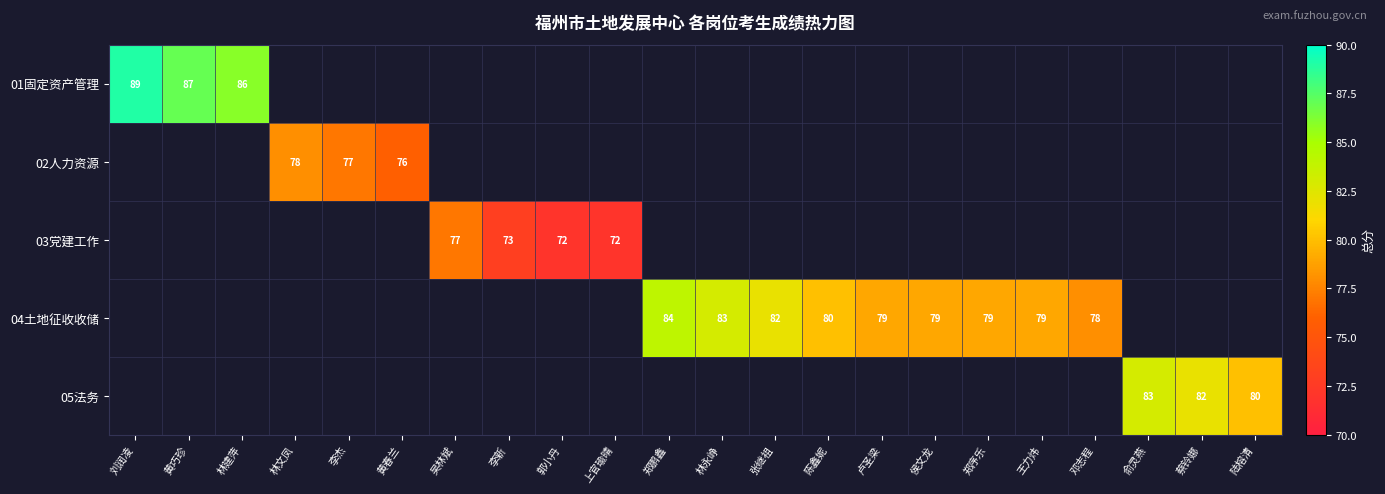

Is it true that 04土地征收收储 equals 83 at 林永峥?

True